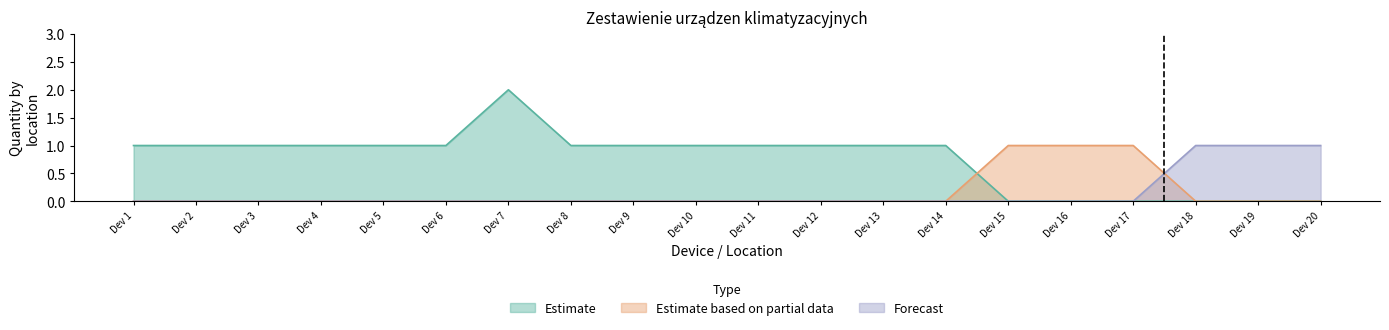

True or false: Forecast has more than 1 interior local peaks.

False